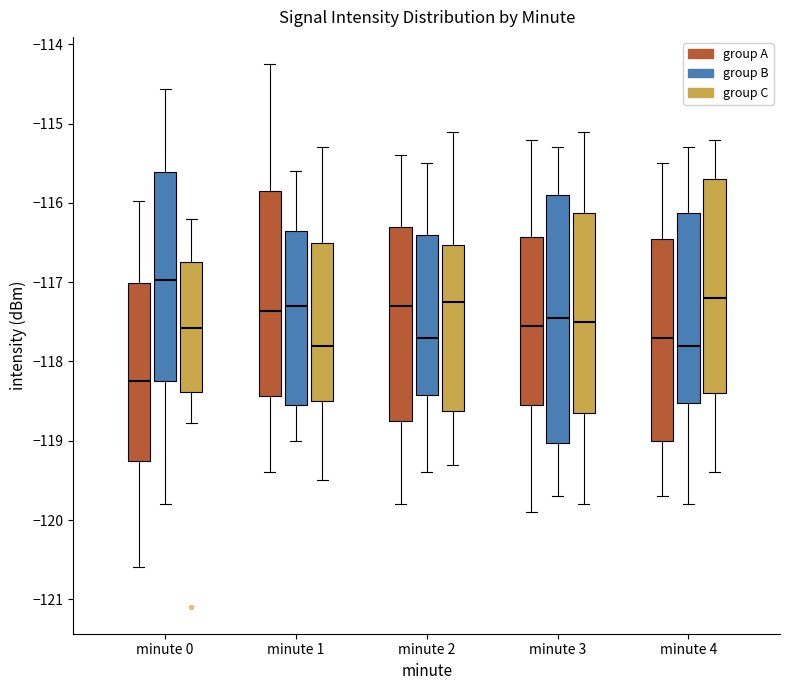

Which box is the tallest, from its lower edge to its upper edge?

minute 3 (group B)